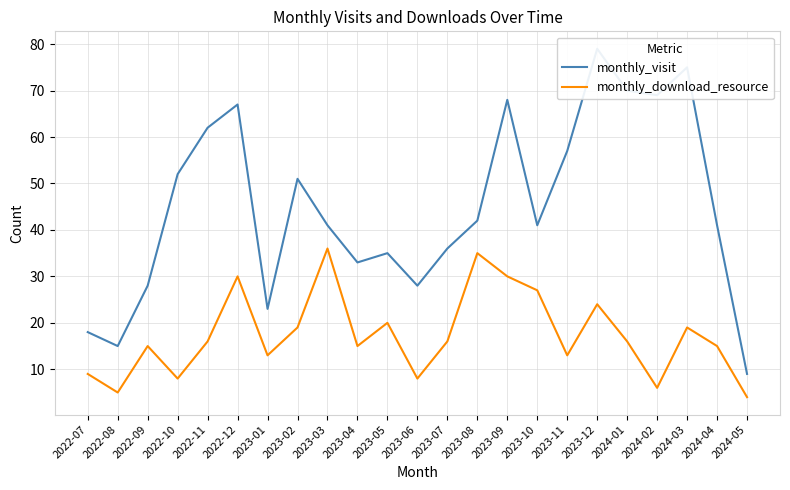

At how many categories does at least one series exceed 49?

10